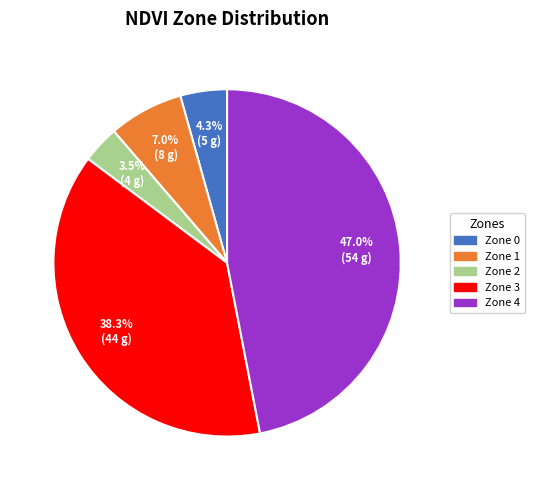

Is there a majority slice in this chart?

No